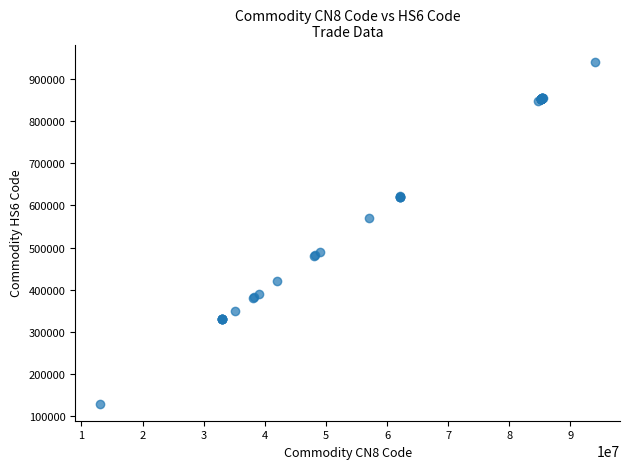

What Y value in the scatter plot is closest to 535374?

570299